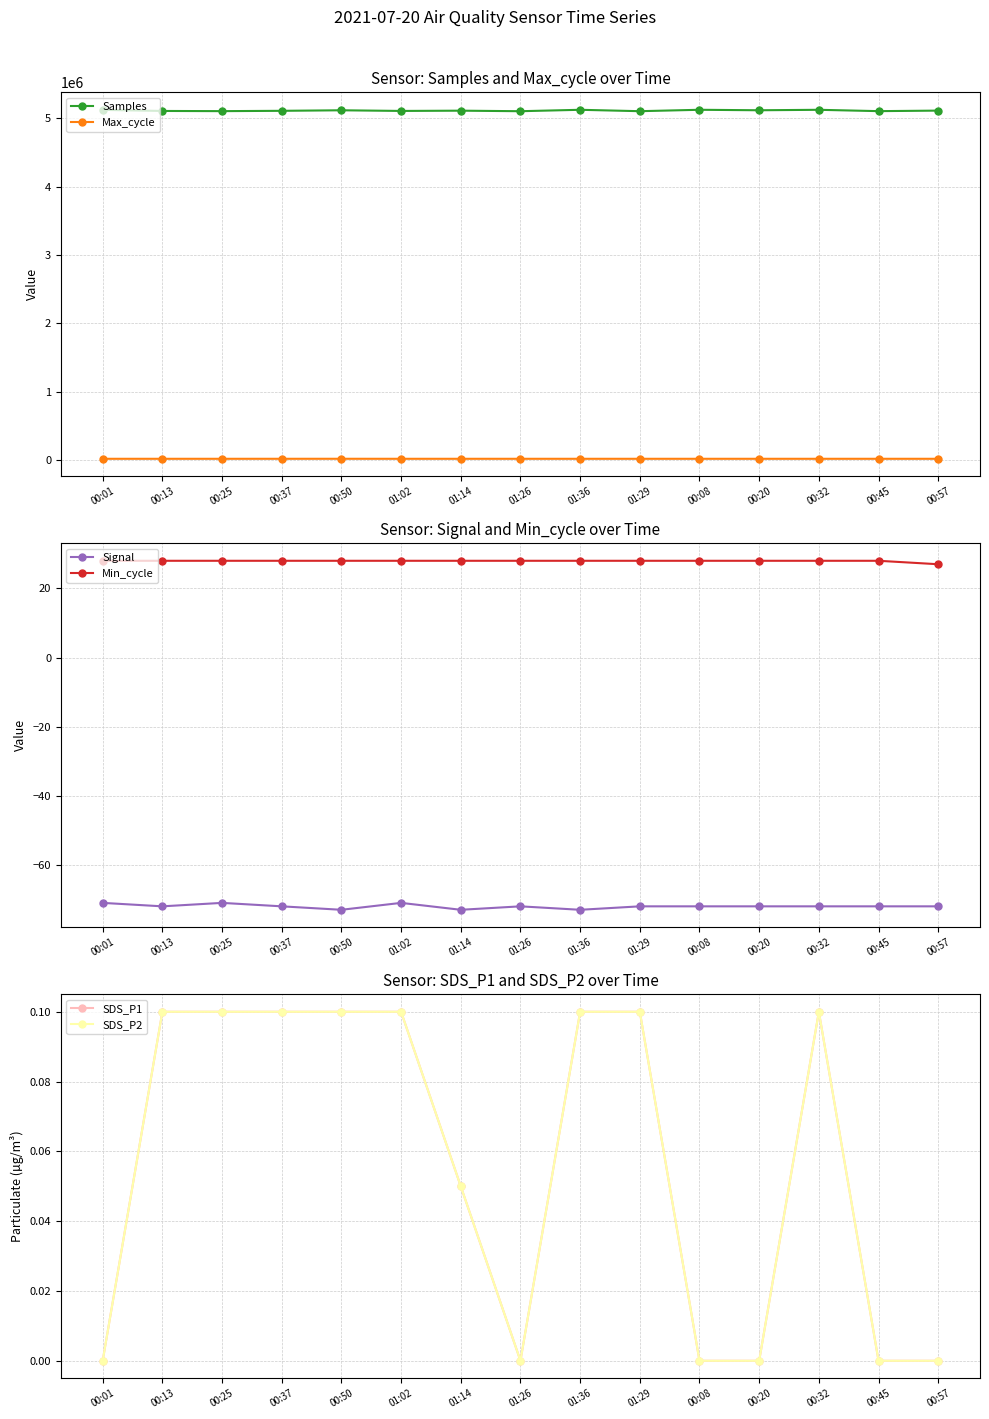

True or false: Samples and Min_cycle intersect in this chart.

False